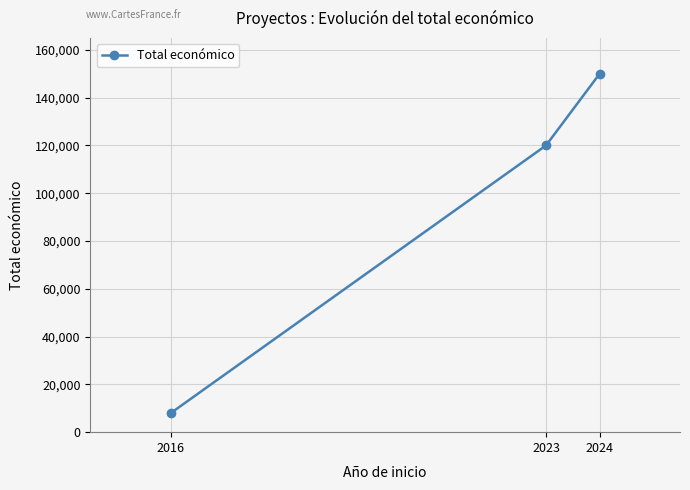

What is the average value?

92660